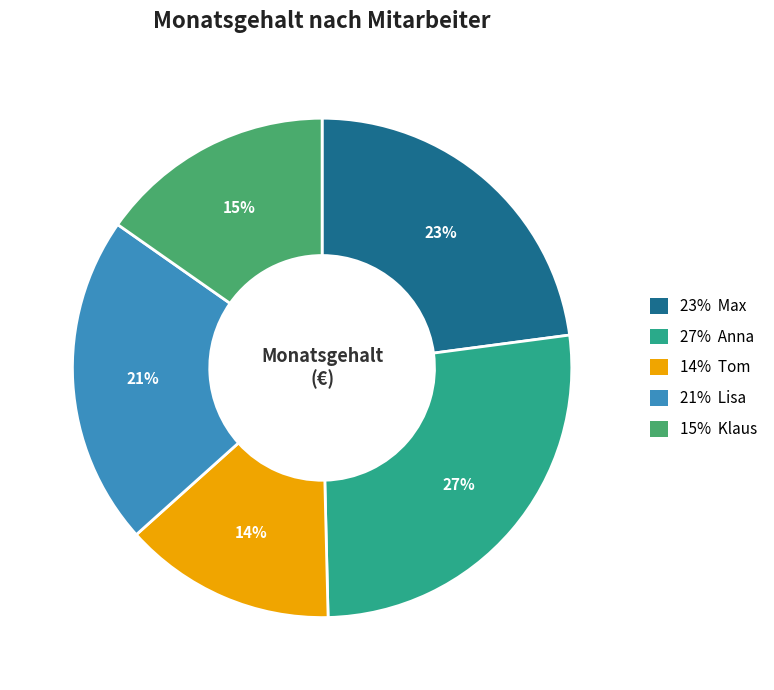

Does any single category account for the majority?

No